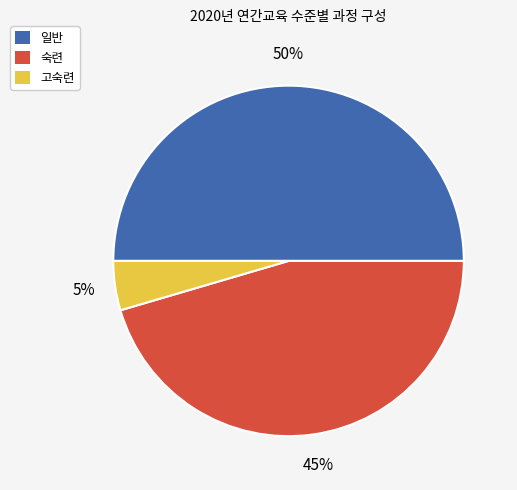

To the nearest percent, what is the combined percentage of 숙련 and 고숙련?

50%